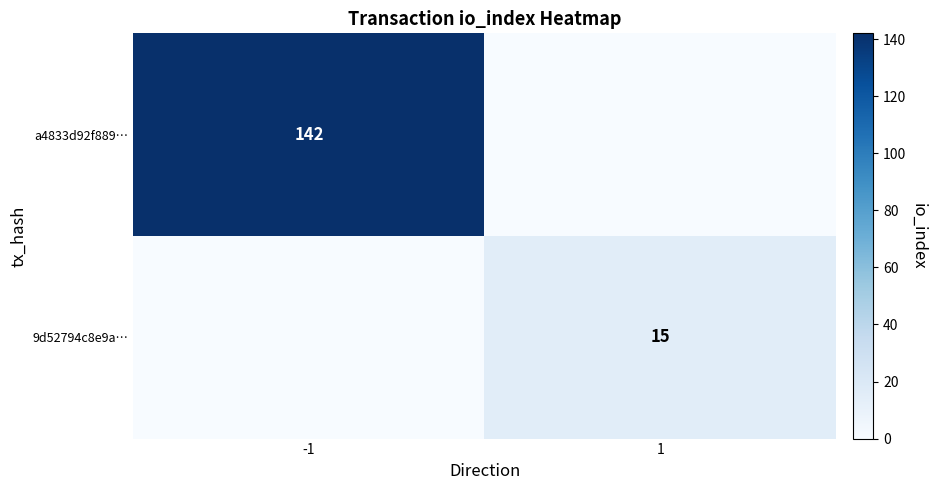

What is the total value across all series at -1?

142